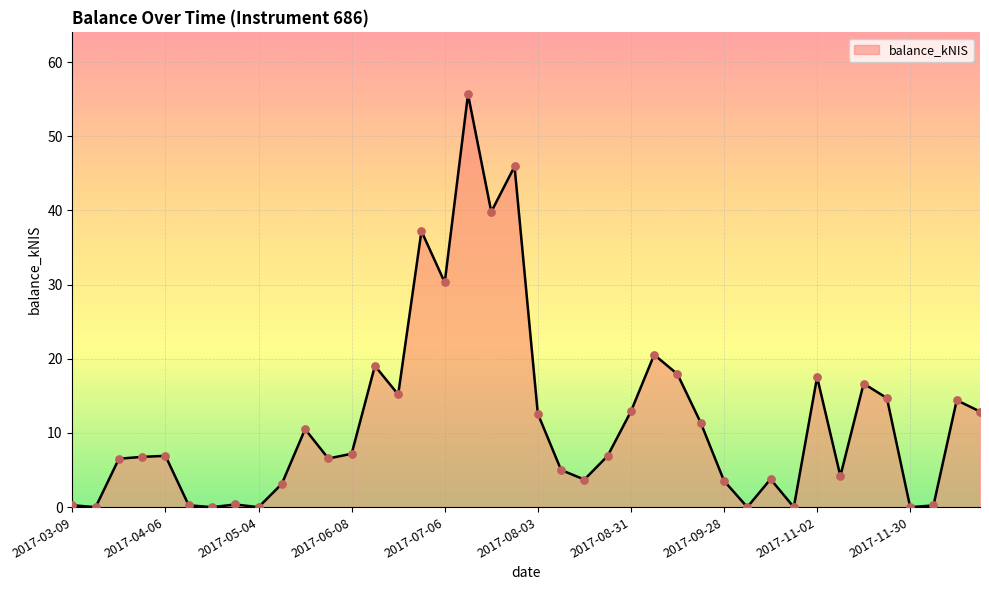

What is the greatest value displayed?

55.7